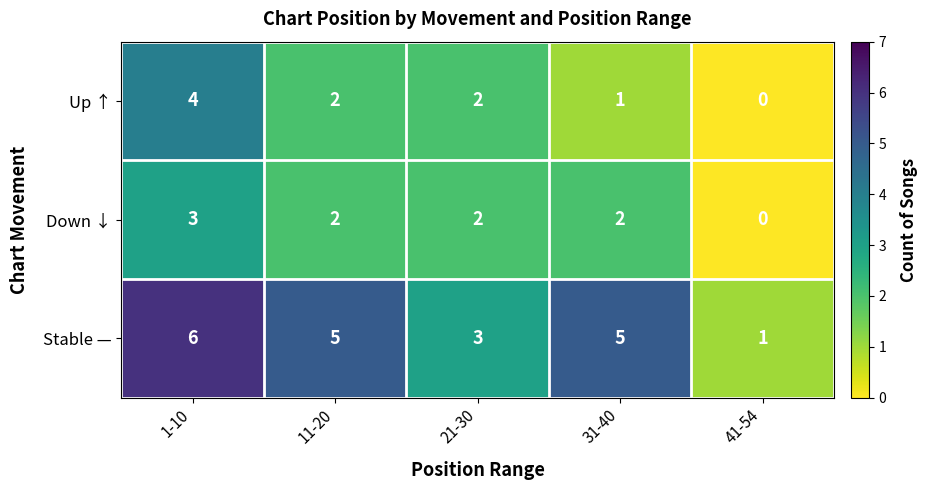

Reading left to right, list all the values displayed in this chart.

Up ↑: 1-10=4	11-20=2	21-30=2	31-40=1	41-54=0
Down ↓: 1-10=3	11-20=2	21-30=2	31-40=2	41-54=0
Stable —: 1-10=6	11-20=5	21-30=3	31-40=5	41-54=1